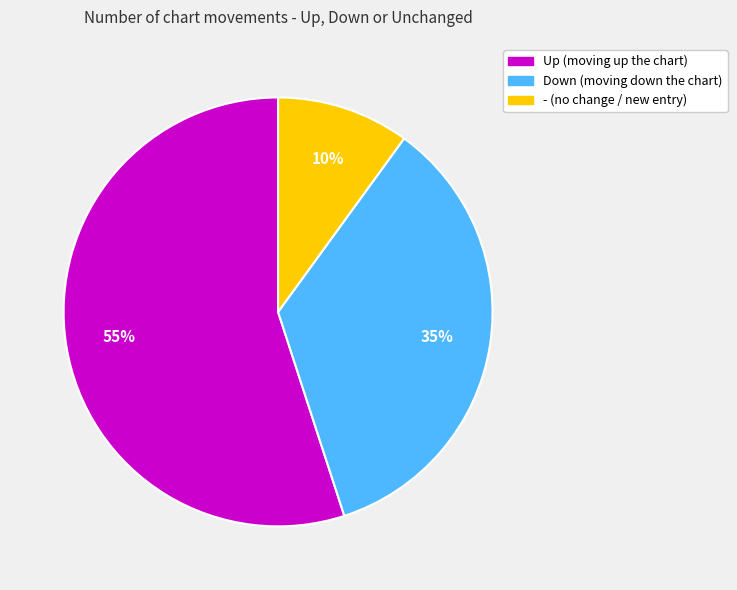

Which category accounts for the majority?

Up (moving up the chart)